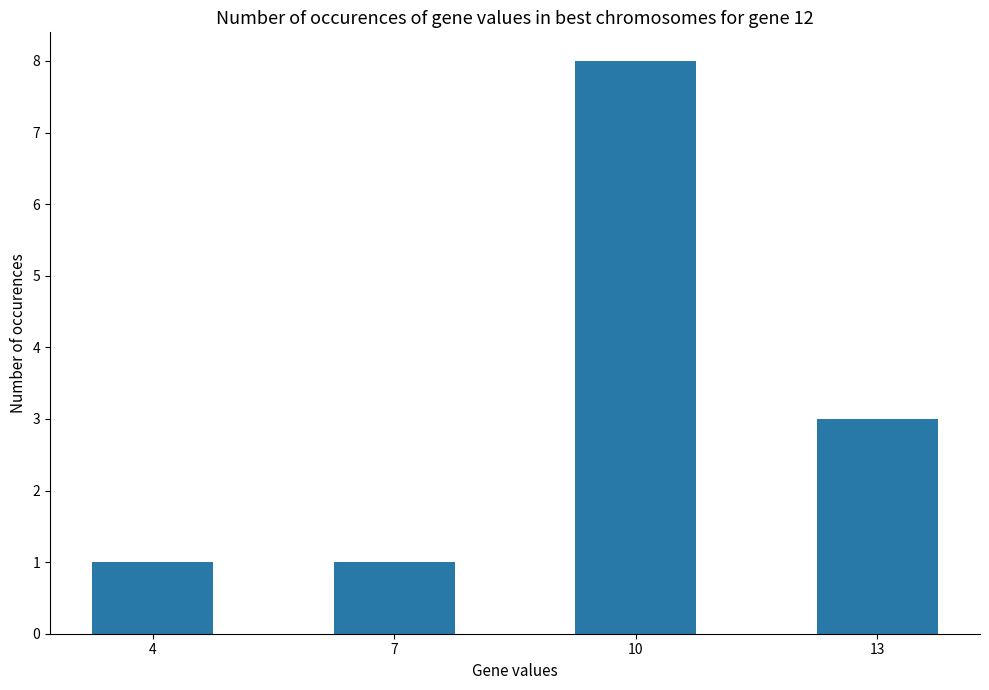

What is the greatest value displayed?

8